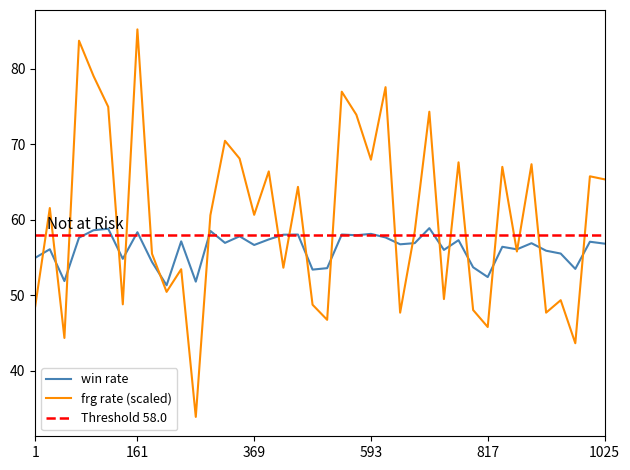

What is the sum of the frg values at 337 and 673?

144.8